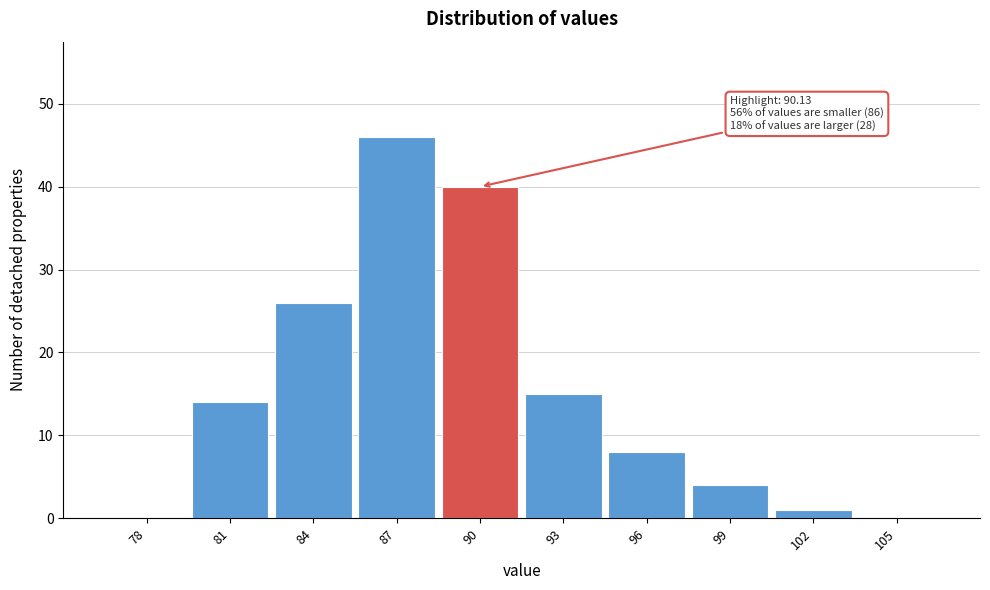

Reading right to left, list all the values displayed in this chart.

105=0	102=1	99=4	96=8	93=15	90=40	87=46	84=26	81=14	78=0